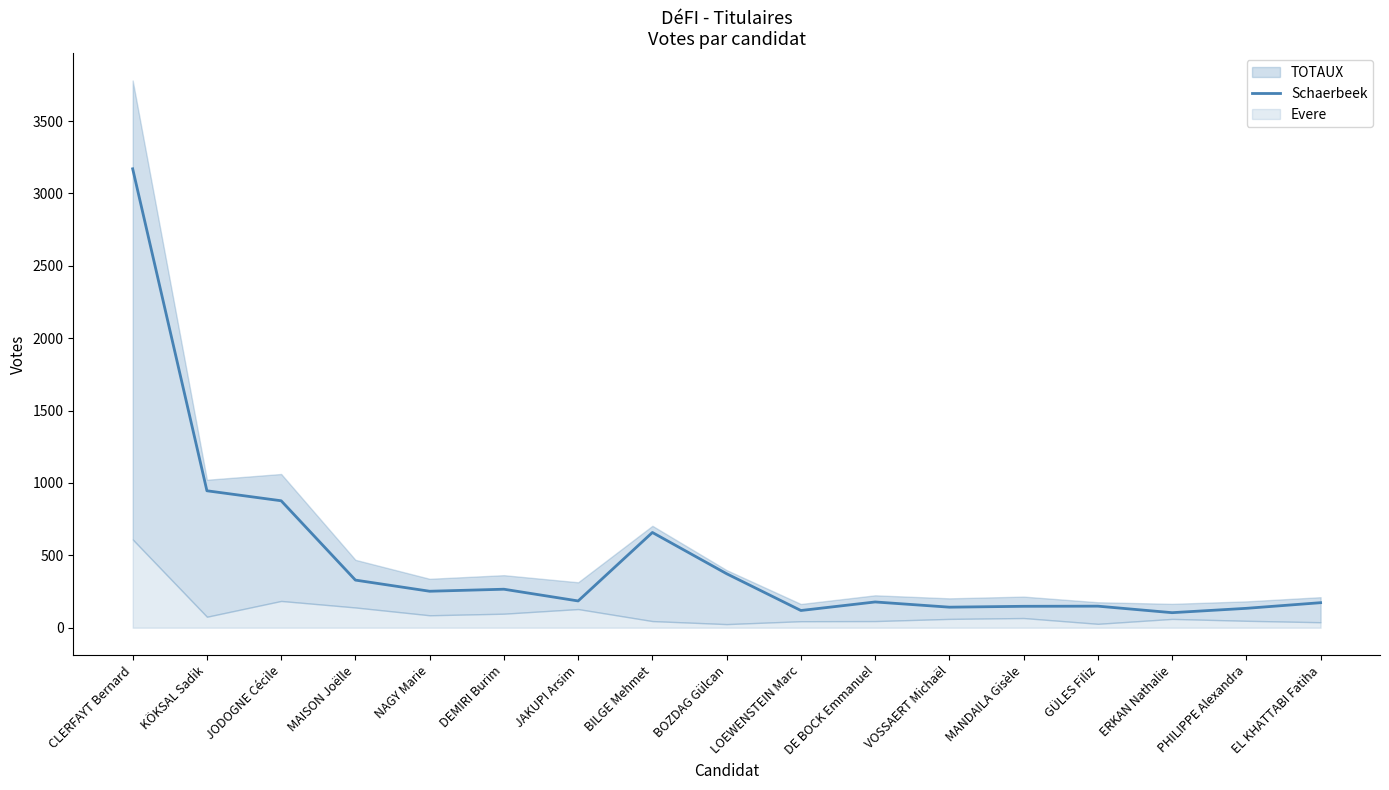

Approximately how many times larger is the value at PHILIPPE Alexandra compared to JAKUPI Arsim?

0.7